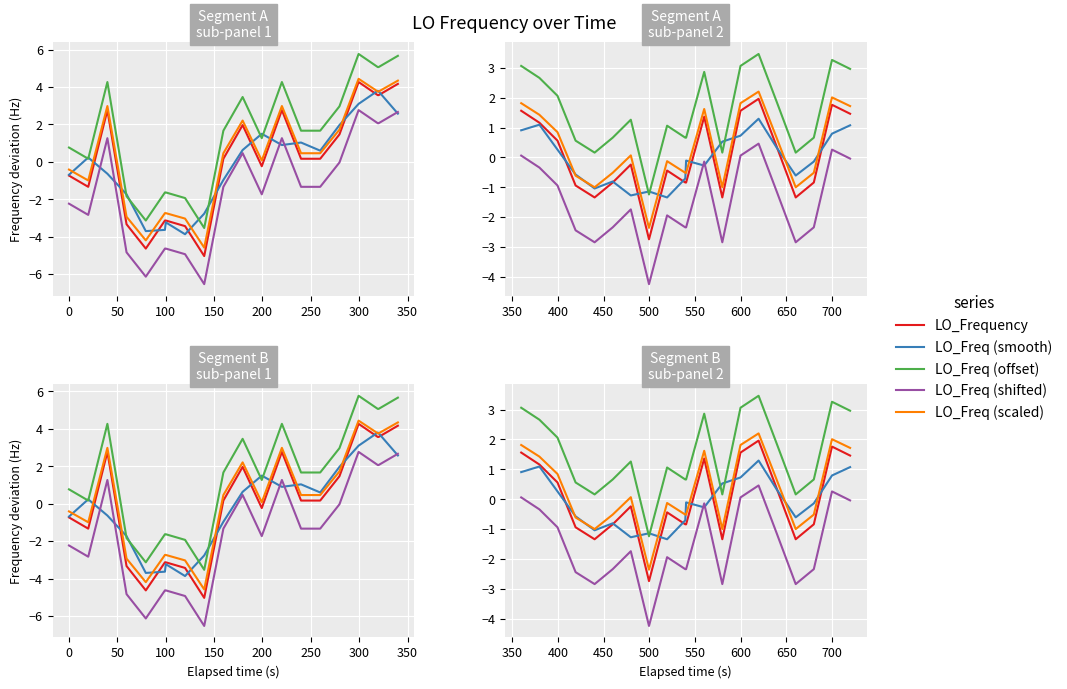

Does the chart display data point markers on the line(s)?

No